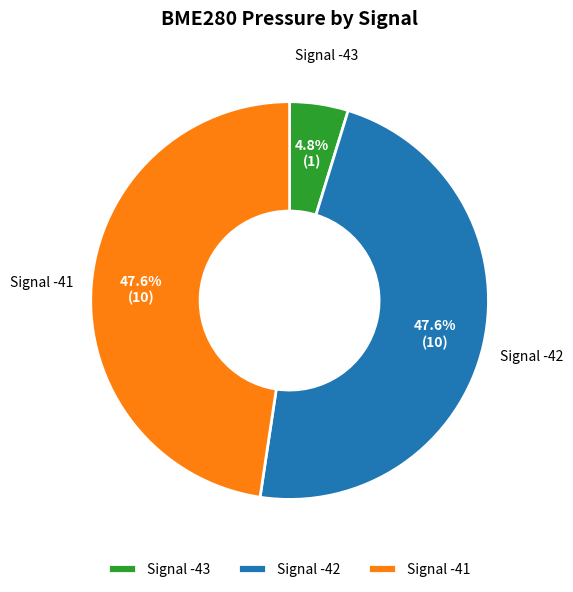

Does Signal -42 represent more than half of the total?

No